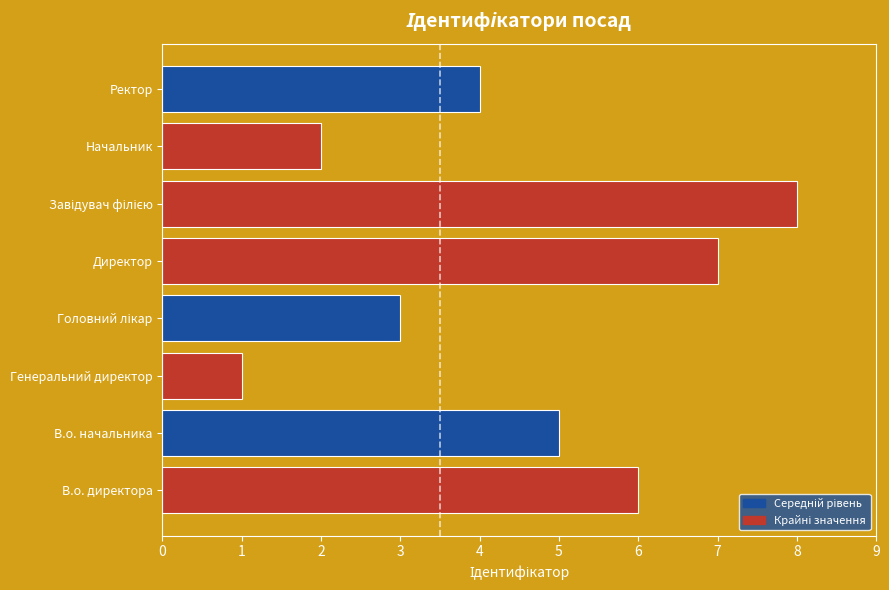

What is the maximum value shown in the chart?

8